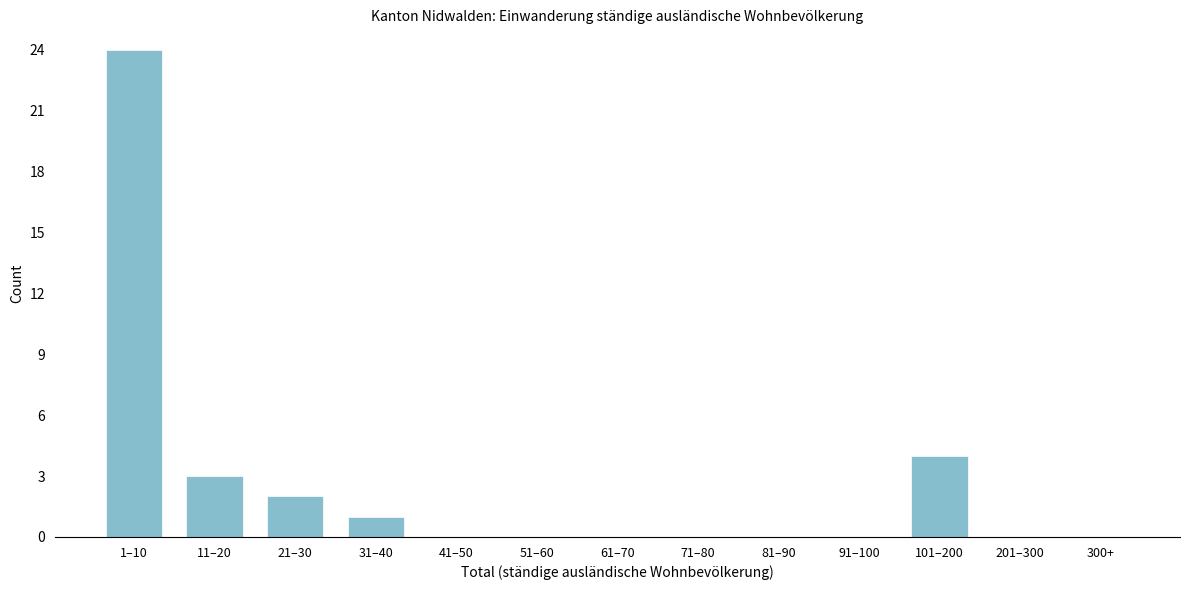

Reading right to left, what are all the values shown in this chart?

300+=0	201–300=0	101–200=4	91–100=0	81–90=0	71–80=0	61–70=0	51–60=0	41–50=0	31–40=1	21–30=2	11–20=3	1–10=24